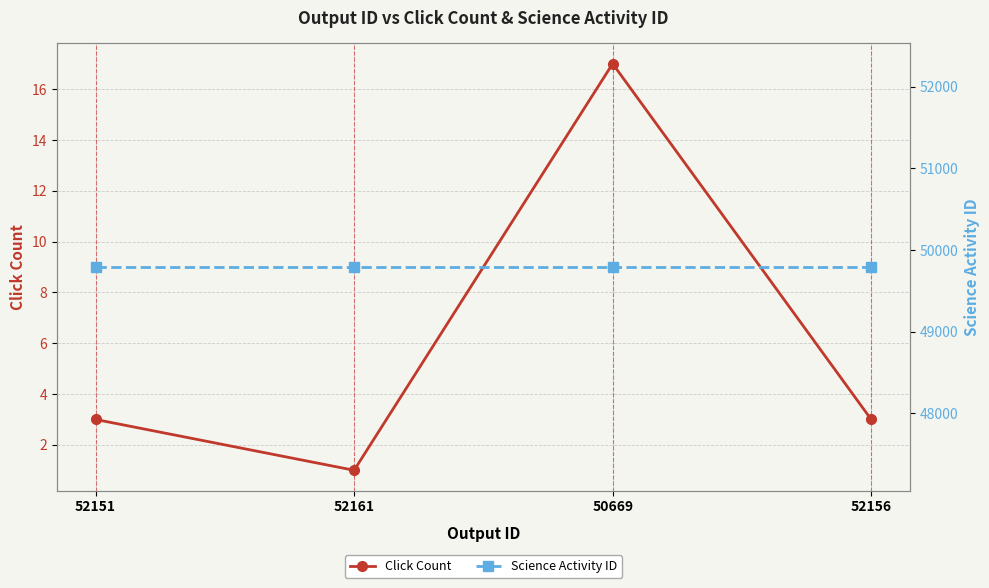

Reading right to left, what are all the values shown in this chart?

Click Count: 3	17	1	3
Science Activity ID: 49793	49793	49793	49793